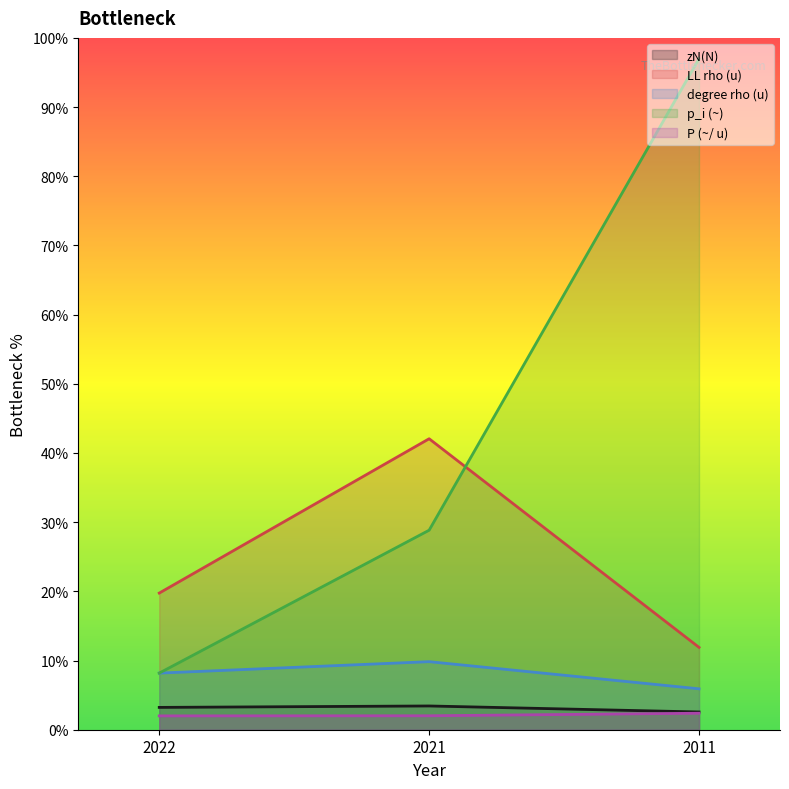

What is the difference between the p_i (~) values at 2022 and 2021?

20.7